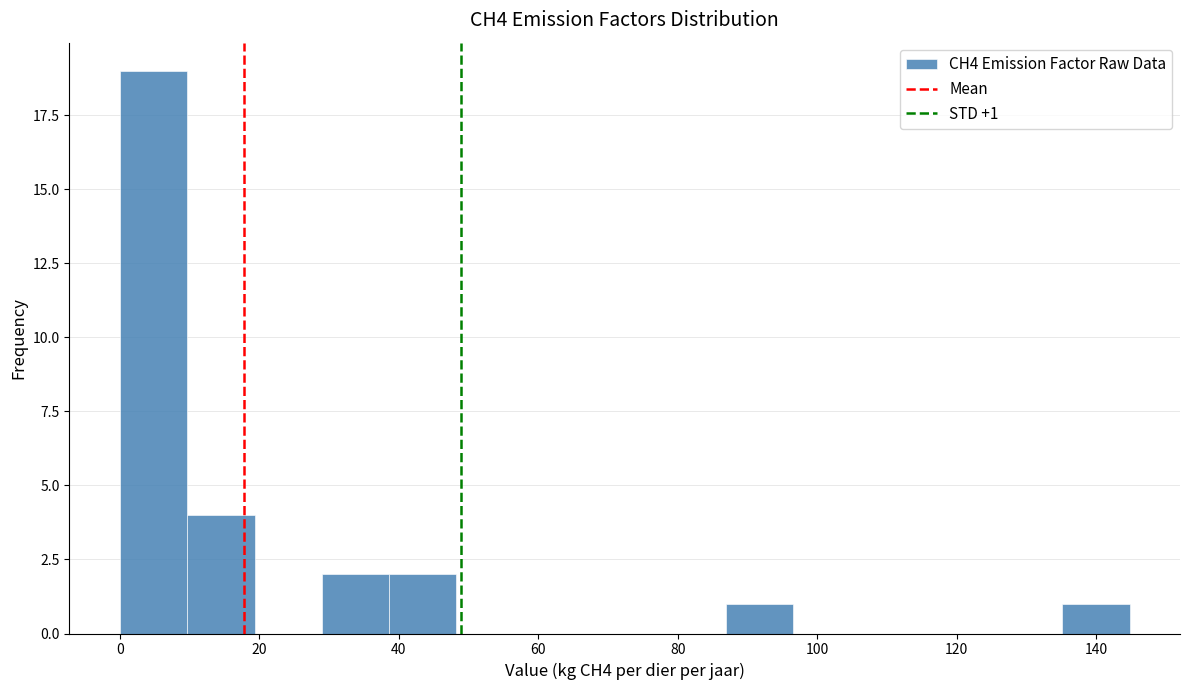

Over which range of the x-axis is the bar tallest?

0 to 10